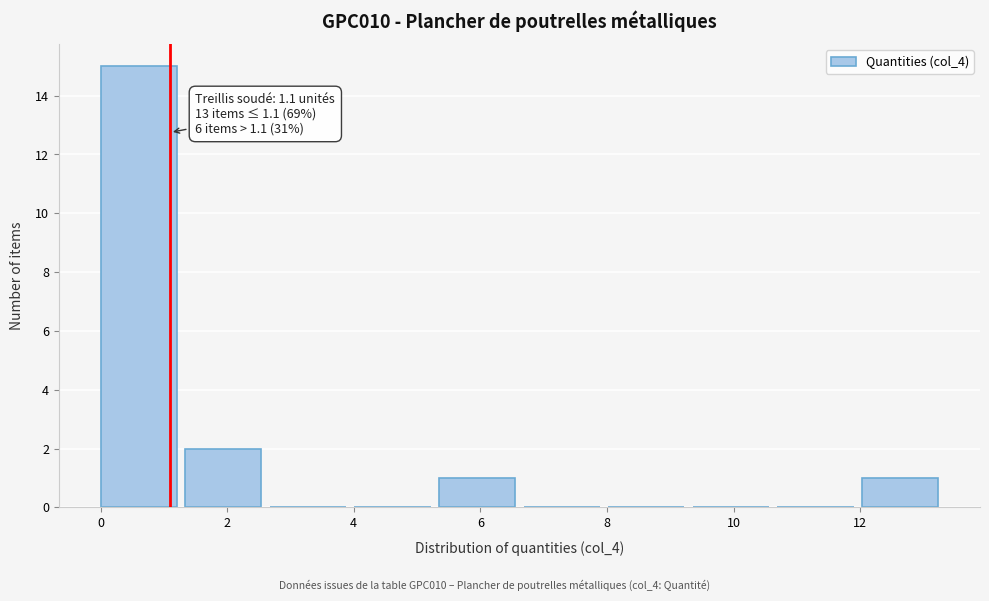

Which range on the x-axis has the tallest bar?

0.0 to 1.4